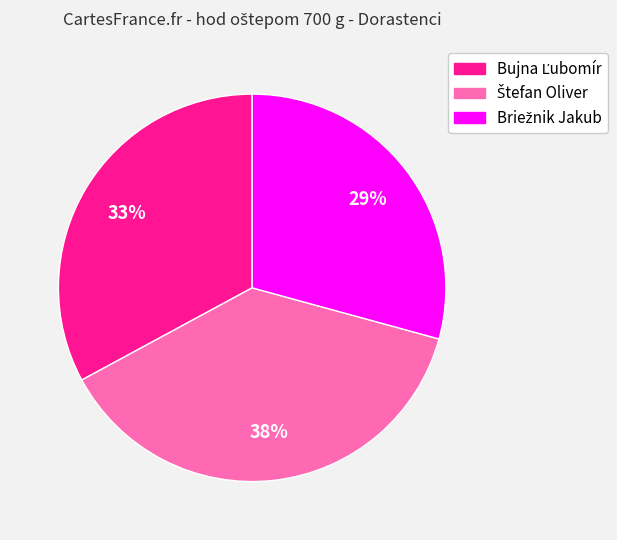

Is there any slice that represents more than half of the pie?

No